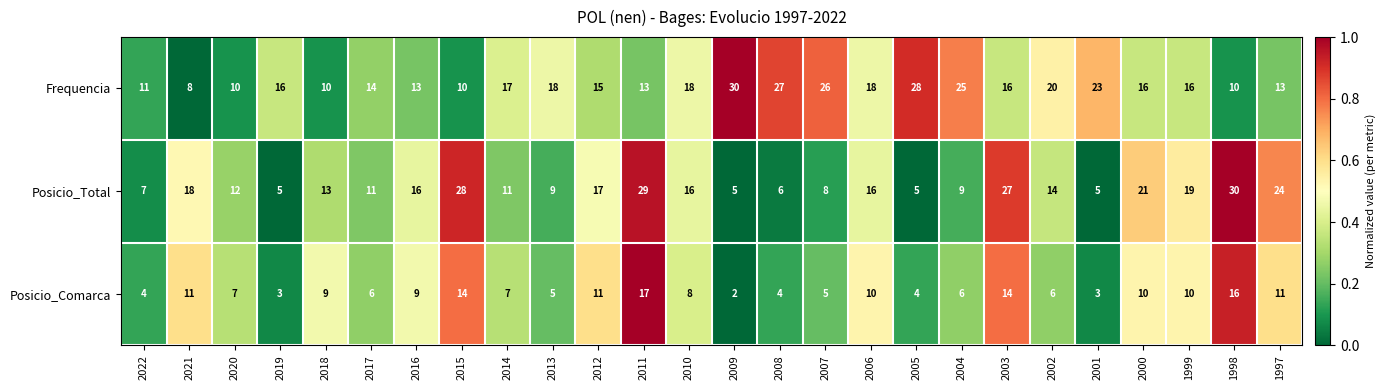

Count the number of data series in this chart.

3